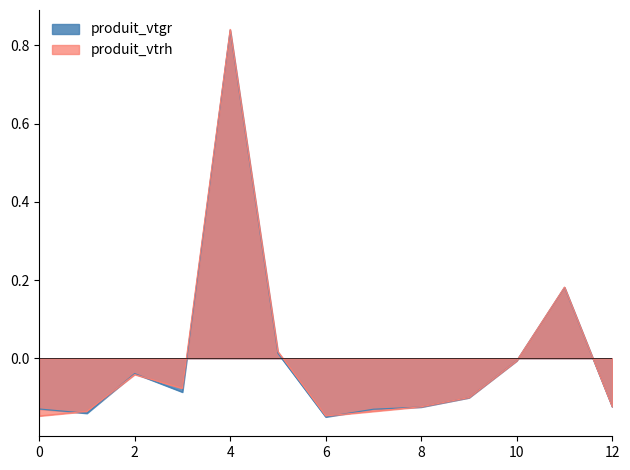

Does the chart display data point markers on the line(s)?

No